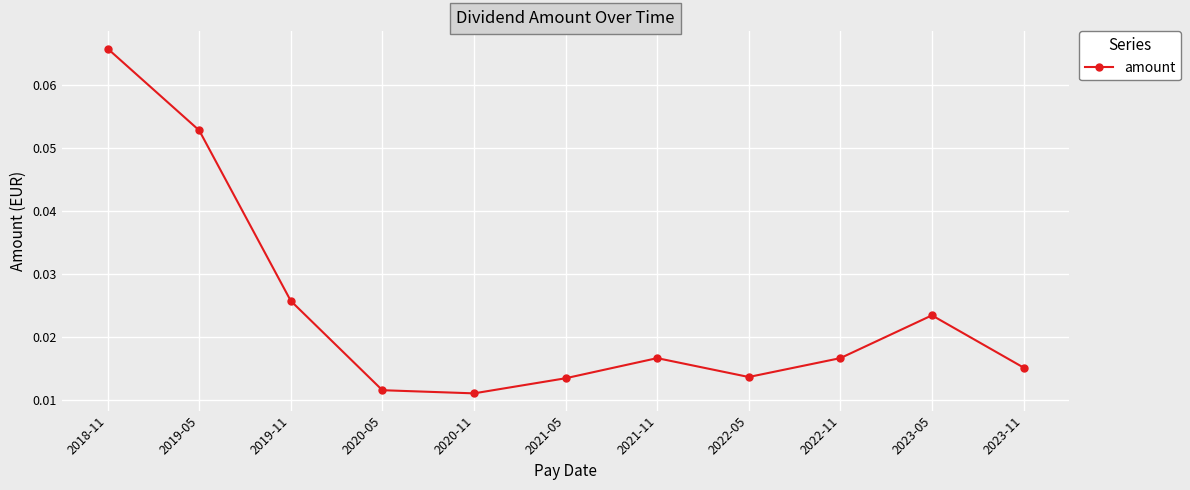

At which category does the data reach its first local peak?

2021-11